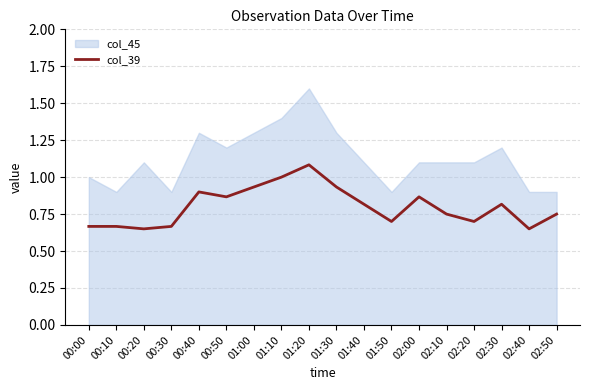

How many lines are shown in the chart?

1